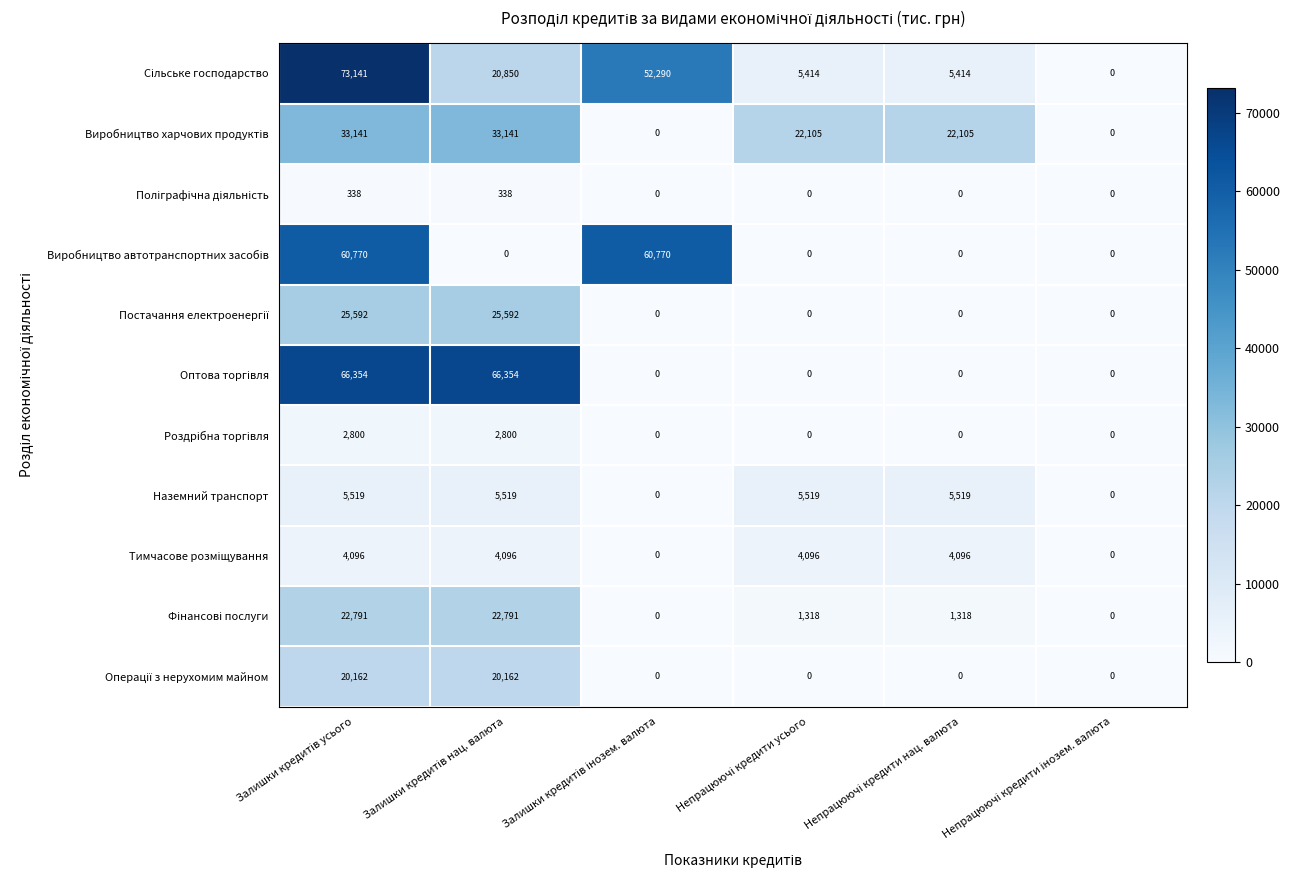

What is the maximum value shown in the chart?

73141